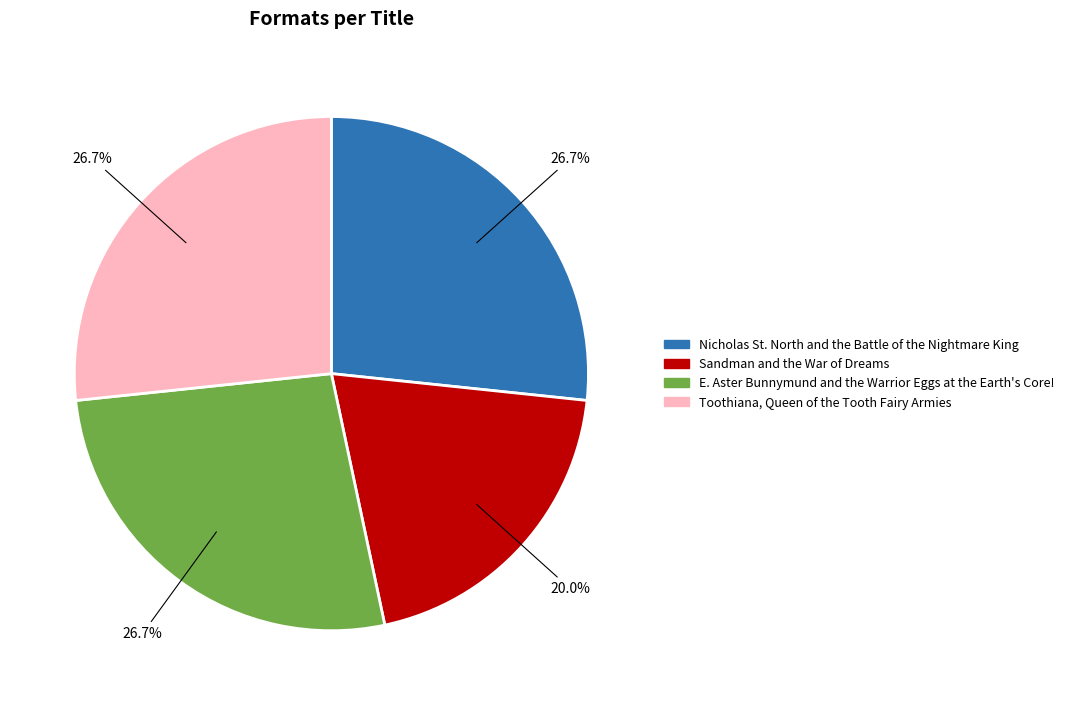

To the nearest percent, what is the difference between the Sandman and the War of Dreams and Toothiana, Queen of the Tooth Fairy Armies slice percentages?

7%